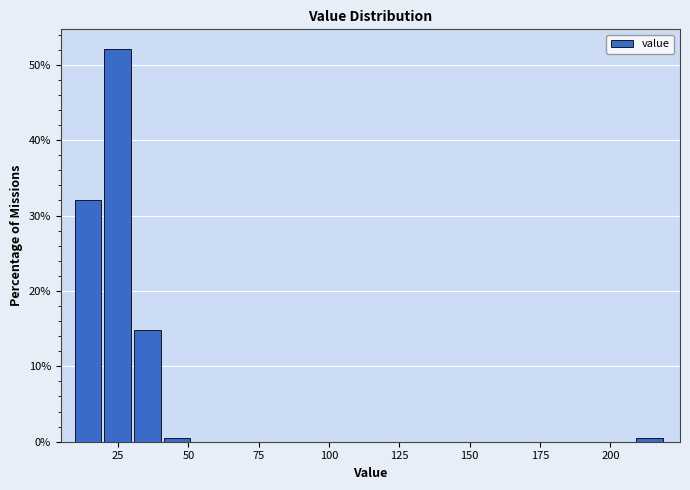

Around what value on the x-axis is the tallest bar? Give the approximate position of its centre, as read against the axis.

25